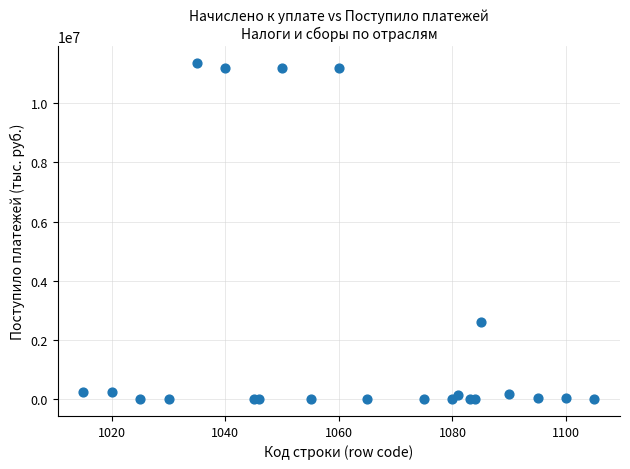

What is the range of Y values (max minus min)?

11346155